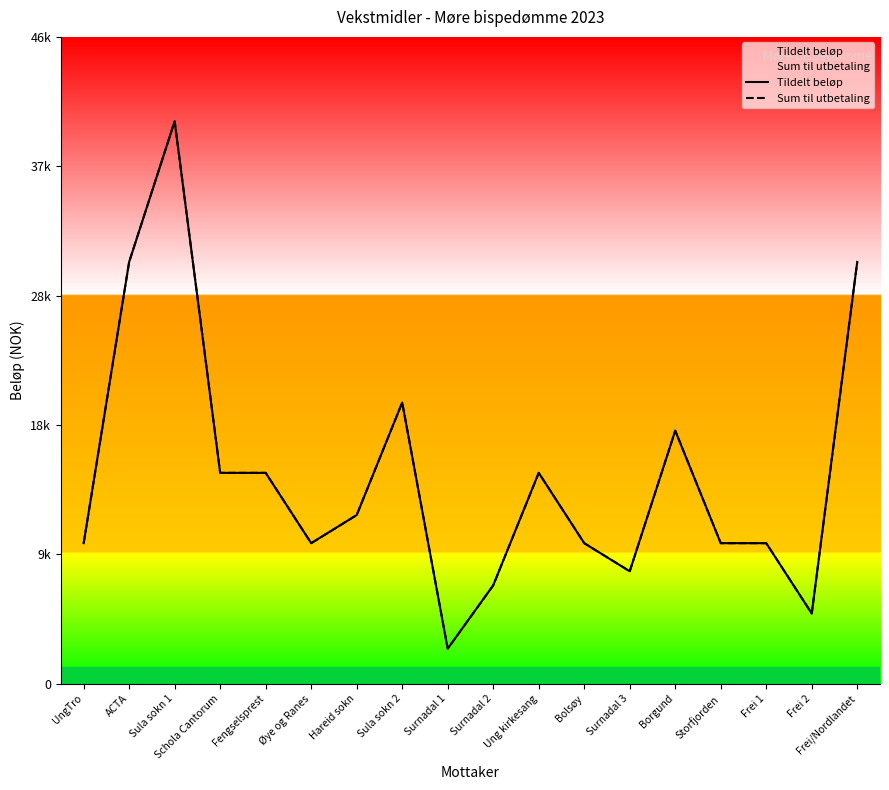

The value of Sum til utbetaling at Storfjorden is 14686. True or false?

False